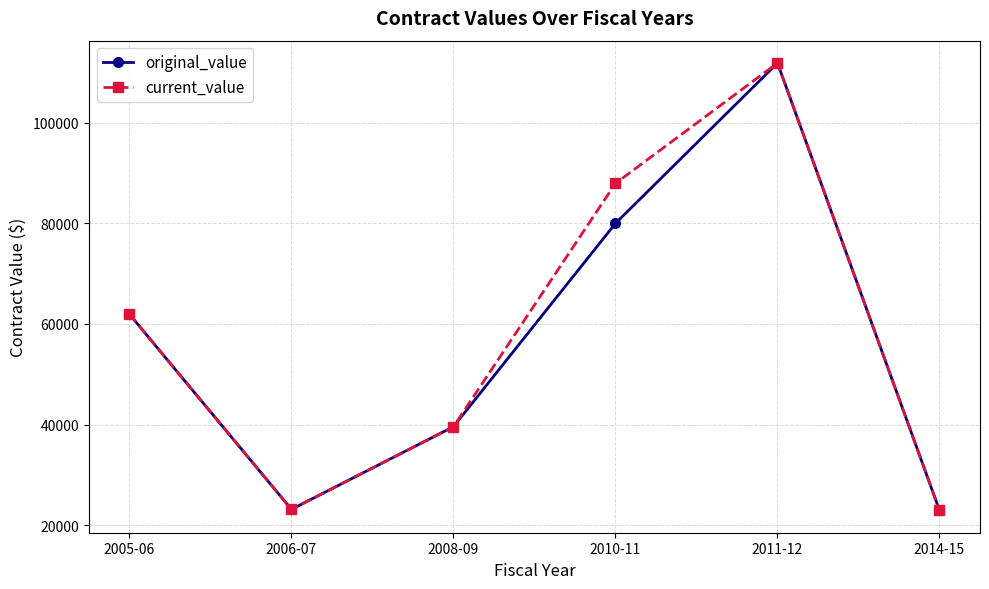

Which series has the largest total across all categories?

current_value